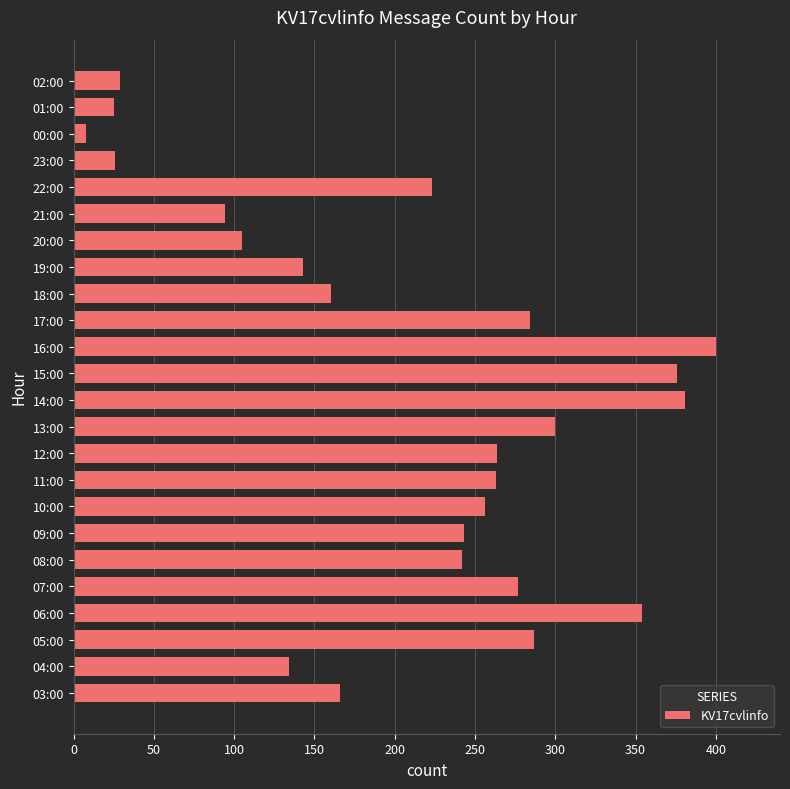

How many distinct data groups are displayed?

1